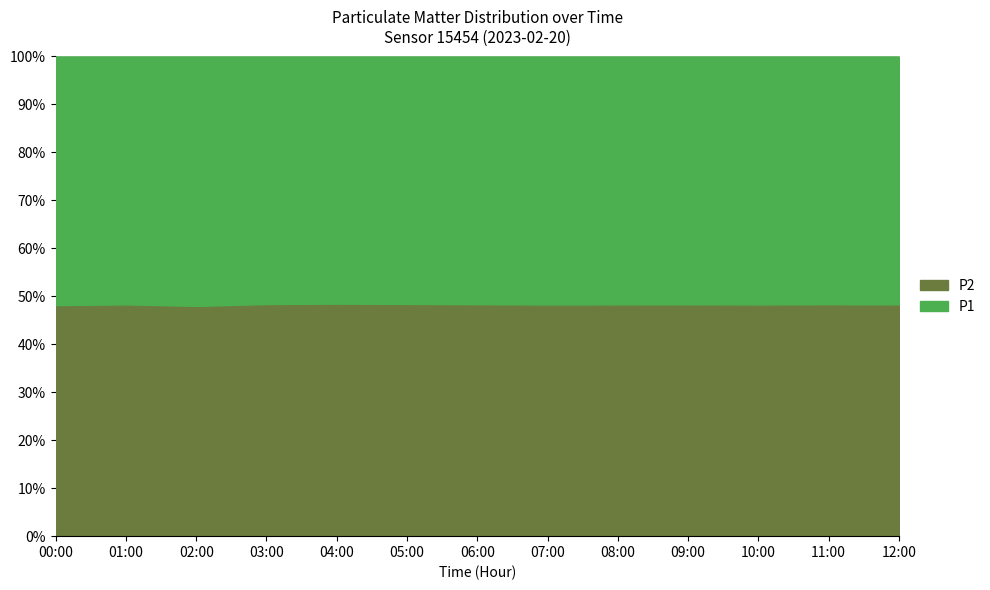

At how many categories does at least one series exceed 34?

5